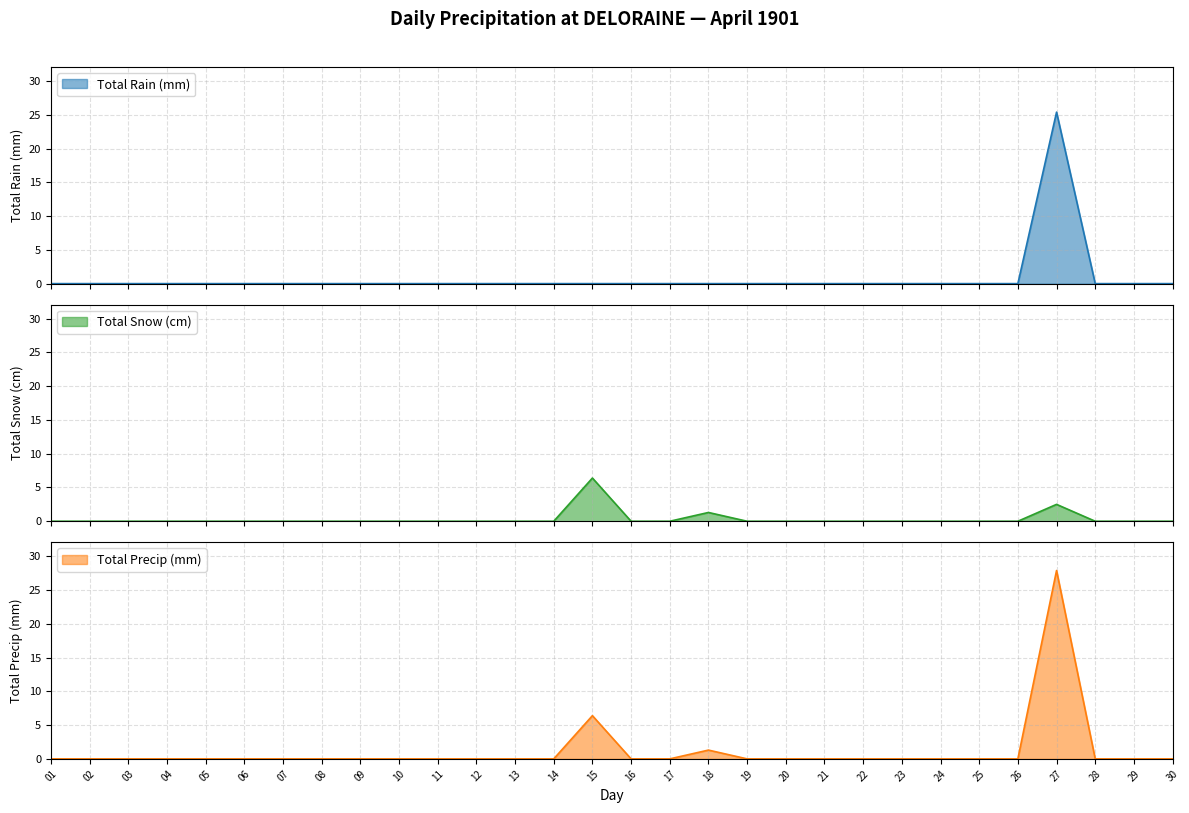

Between 08 and 30, which series saw the biggest shift?

Total Rain (mm)